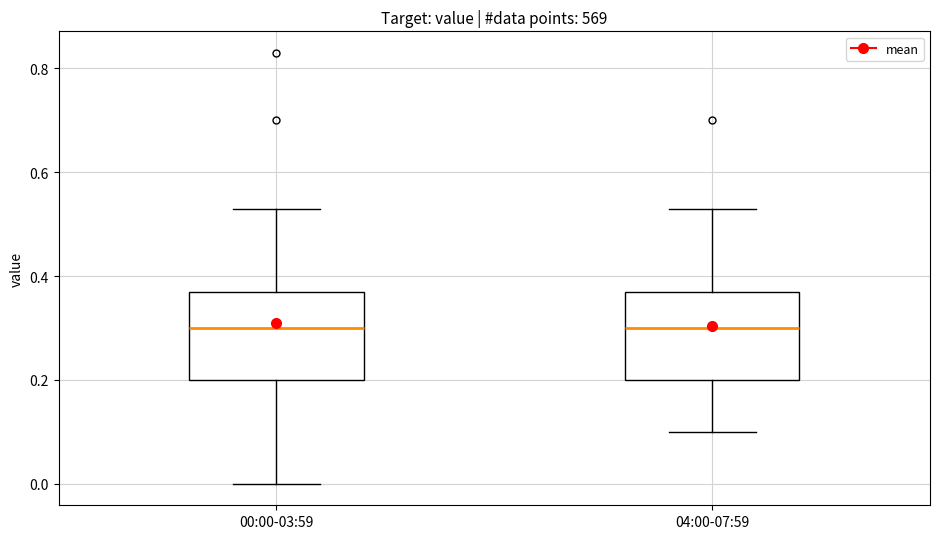

Reading left to right, read every box against the y-axis: the position of its median line, the range the box covers, and the ends of its whiskers. The values are not printed on the chart, so give them approximately, as read against the axis.

00:00-03:59: median 0.30, box 0.20 to 0.38, whiskers 0.00 to 0.54
04:00-07:59: median 0.30, box 0.20 to 0.38, whiskers 0.10 to 0.54